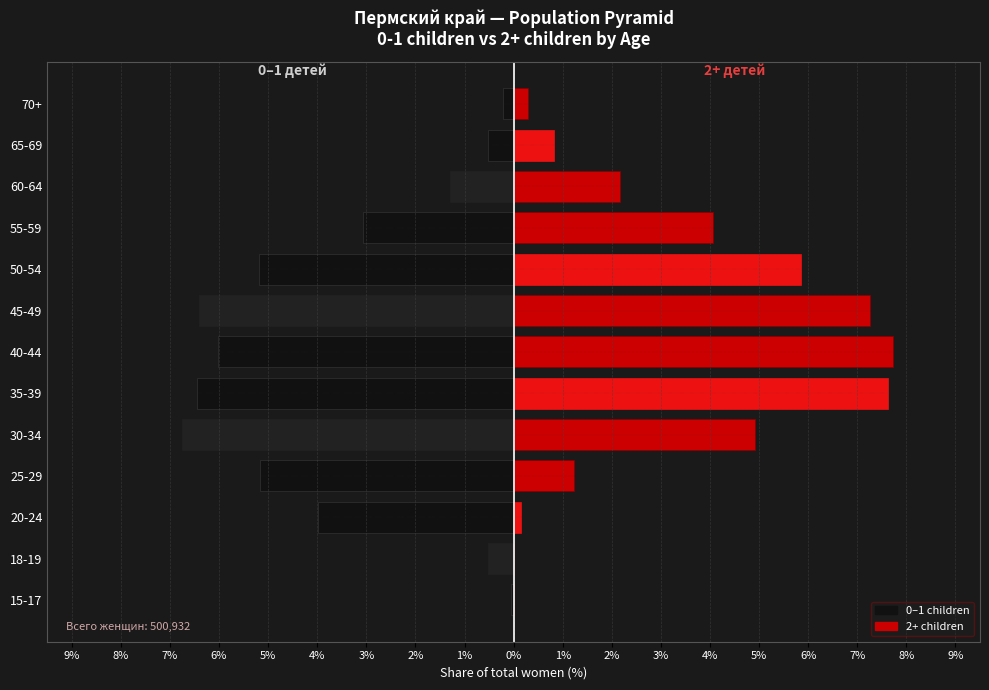

What is the smallest value displayed?

-6.7